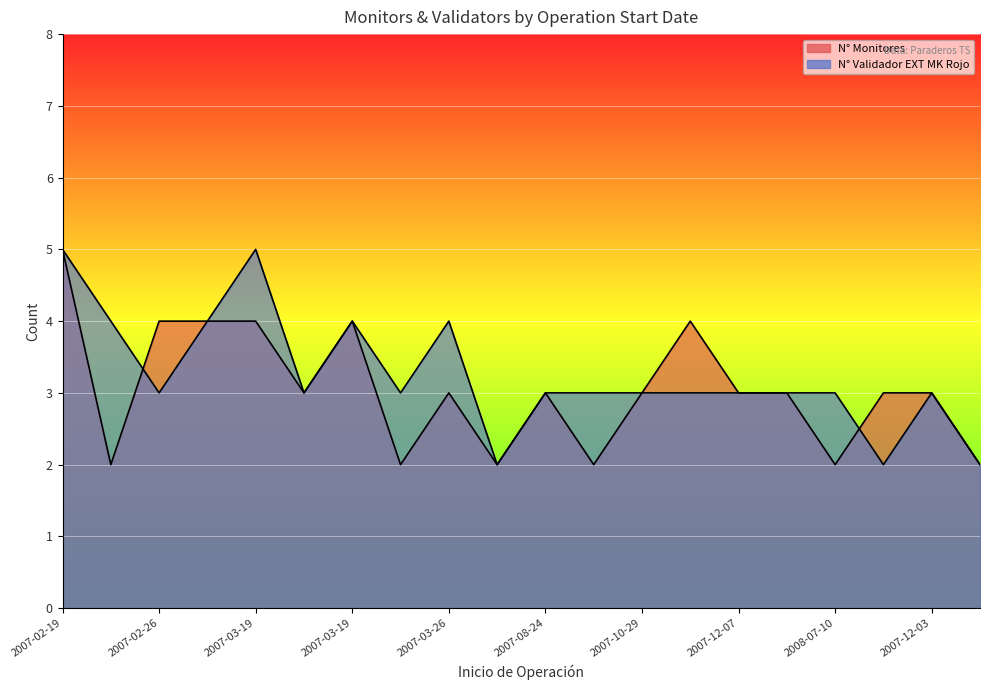

Which category has the highest value across all series?

2007-02-19